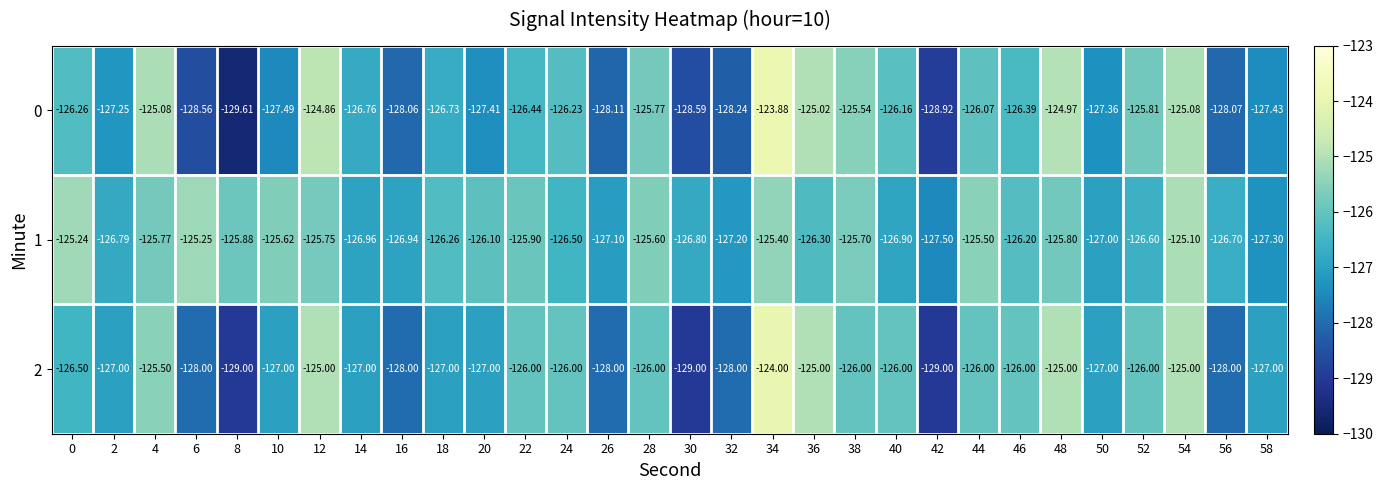

Is the value of 1 at 24 greater than the value of 0 at 38?

No